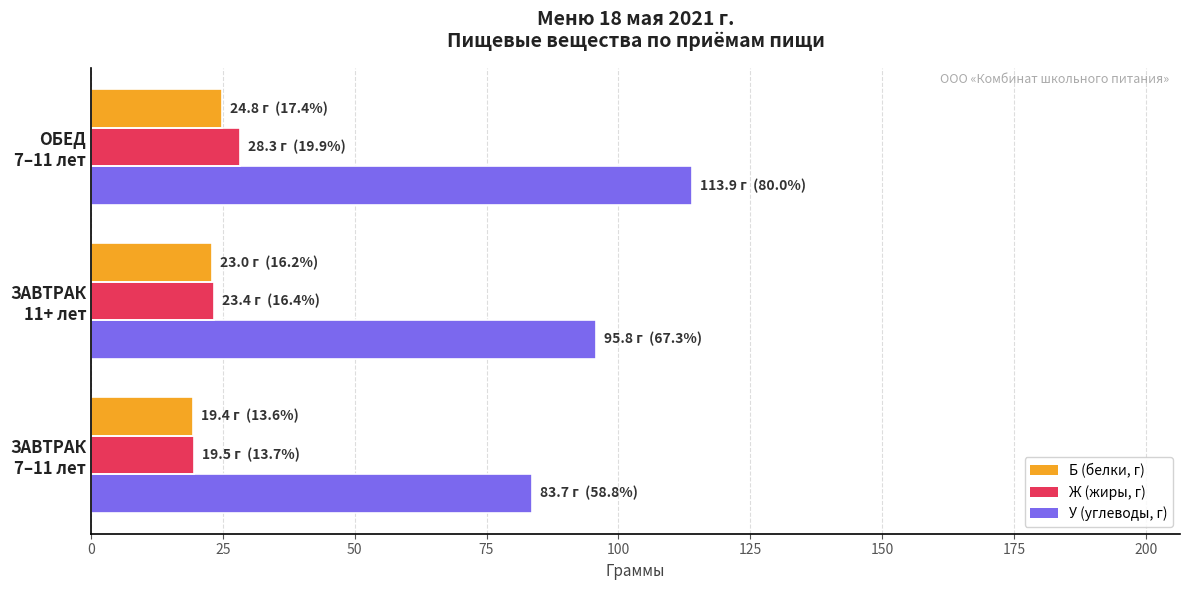

What is the minimum value shown in the chart?

19.4